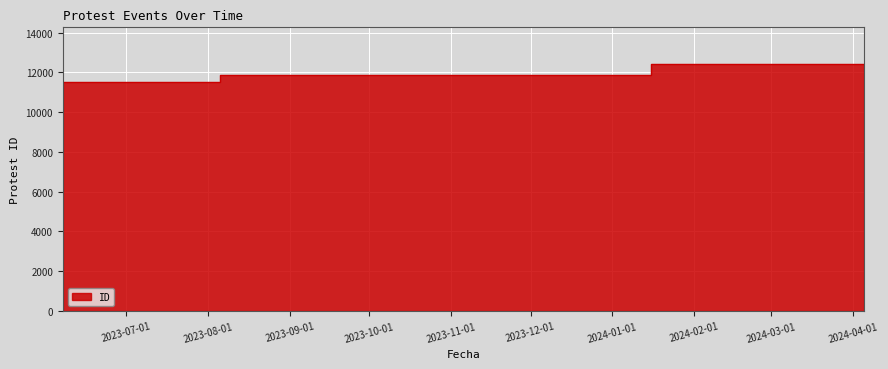

Rank the categories by value from lowest to highest.

2023-06-07, 2023-10-04, 2023-10-27, 2024-04-05